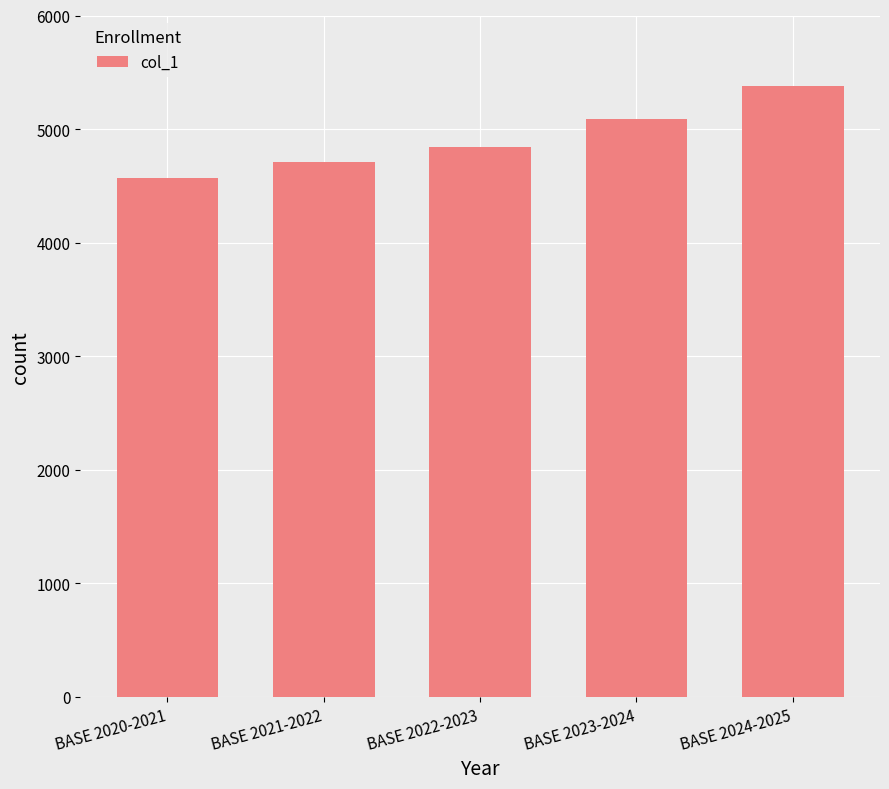

What is the value of the 5th bar from the left?

5378